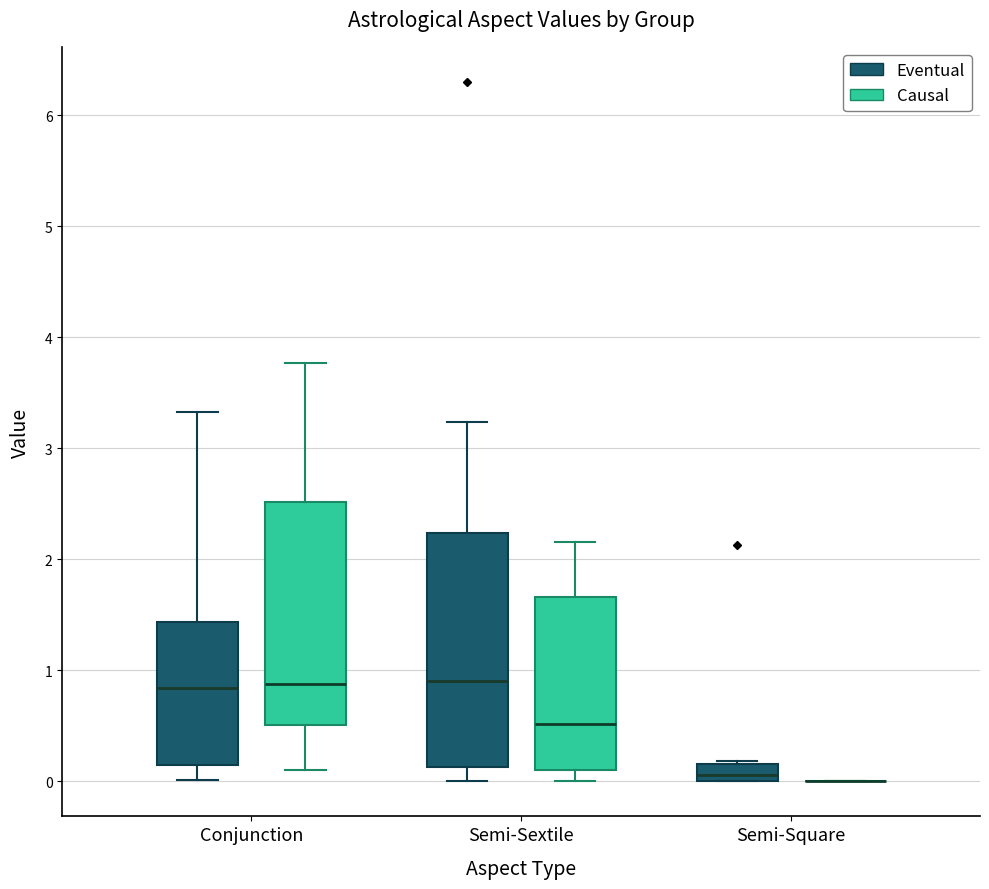

Reading left to right, read every box against the y-axis: the position of its median line, the range the box covers, and the ends of its whiskers. The values are not printed on the chart, so give them approximately, as read against the axis.

Conjunction (Eventual): median 0.8, box 0.1 to 1.4, whiskers 0.0 to 3.3
Conjunction (Causal): median 0.9, box 0.5 to 2.5, whiskers 0.1 to 3.8
Semi-Sextile (Eventual): median 0.9, box 0.1 to 2.2, whiskers 0.0 to 3.2
Semi-Sextile (Causal): median 0.5, box 0.1 to 1.7, whiskers 0.0 to 2.2
Semi-Square (Eventual): median 0.1, box 0.0 to 0.2, whiskers 0.0 to 0.2
Semi-Square (Causal): box collapsed to a line at 0.0, whiskers 0.0 to 0.0